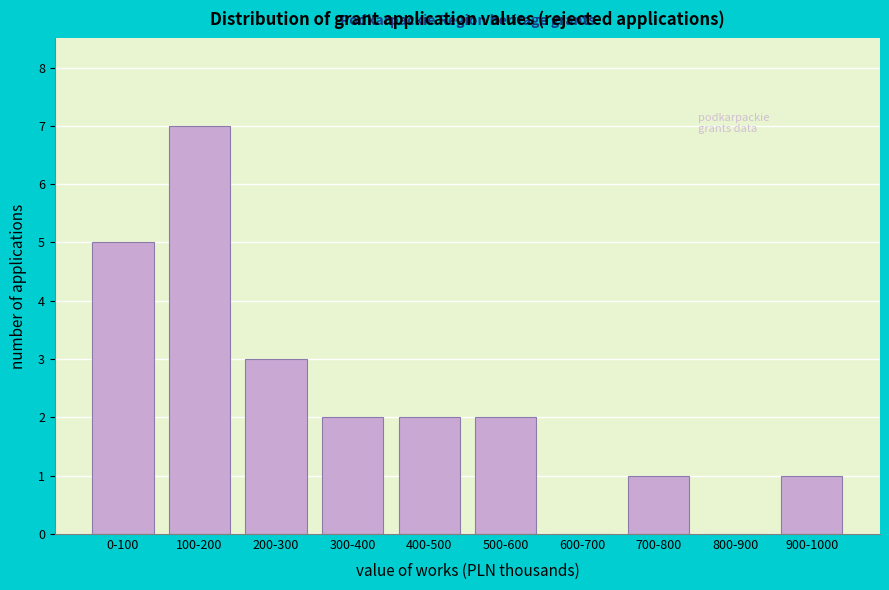

Reading left to right, what are all the values shown in this chart?

0-100=5	100-200=7	200-300=3	300-400=2	400-500=2	500-600=2	600-700=0	700-800=1	800-900=0	900-1000=1